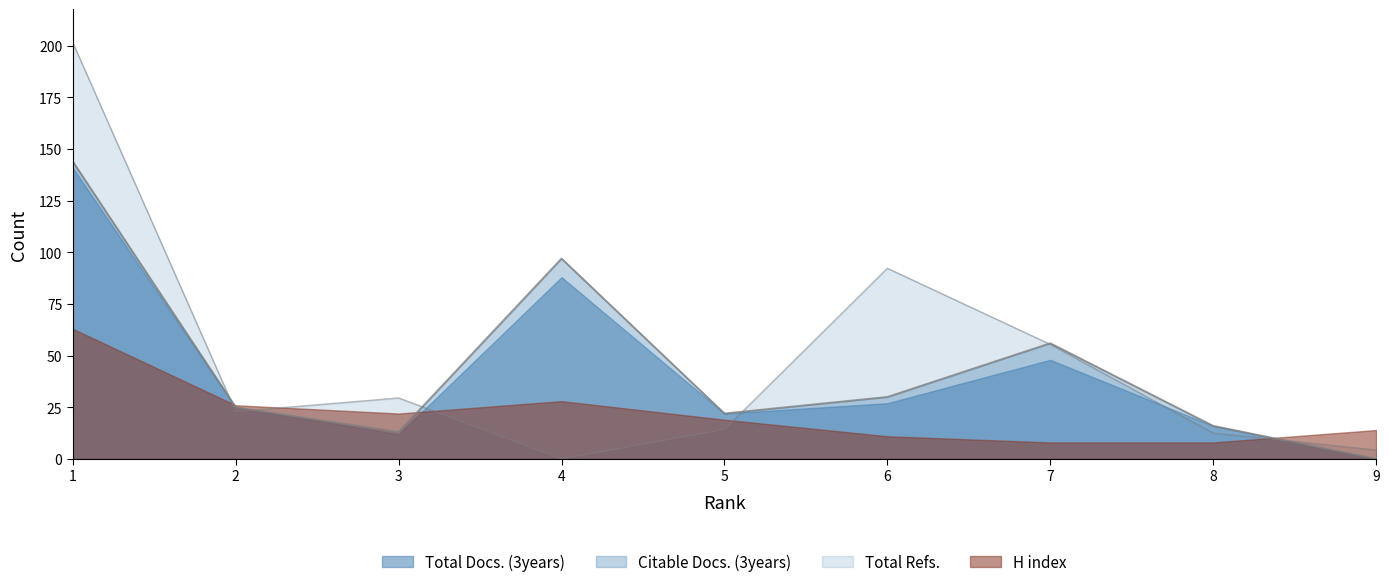

True or false: Total Refs. and Total Docs. (3years) cross at least once.

True